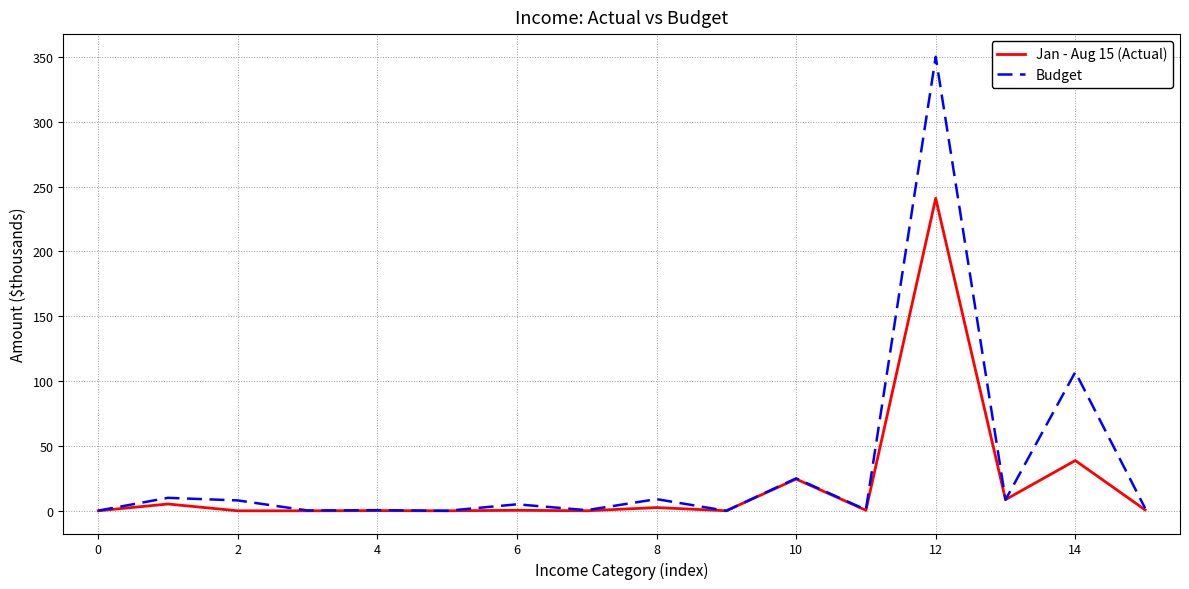

List the series in order of their peak value, lowest first.

Jan - Aug 15 (Actual), Budget